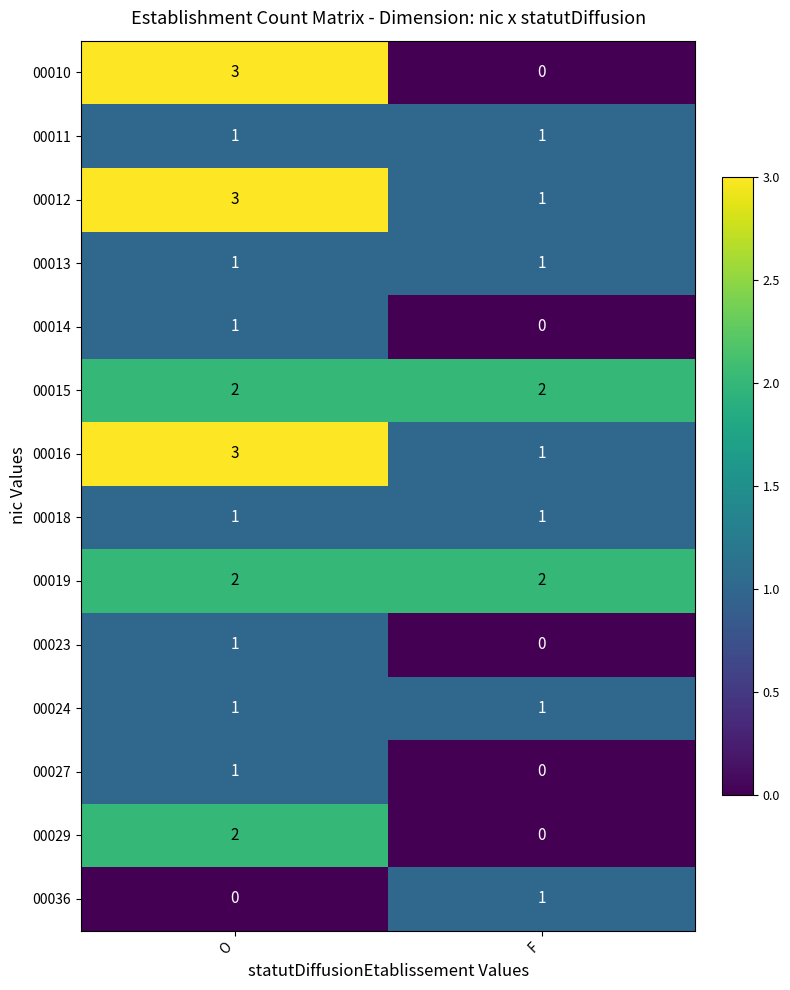

What is the sum of the 00015 values at F and O?

4